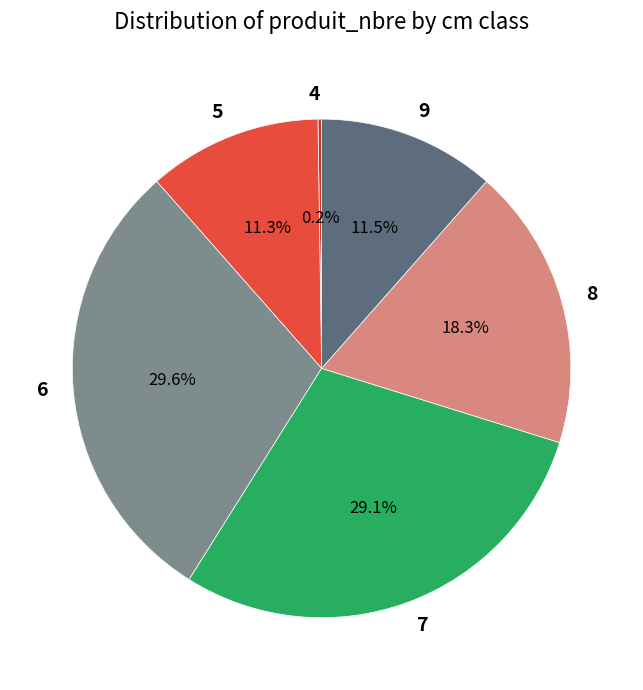

True or false: 9 accounts for 1% of the total.

False